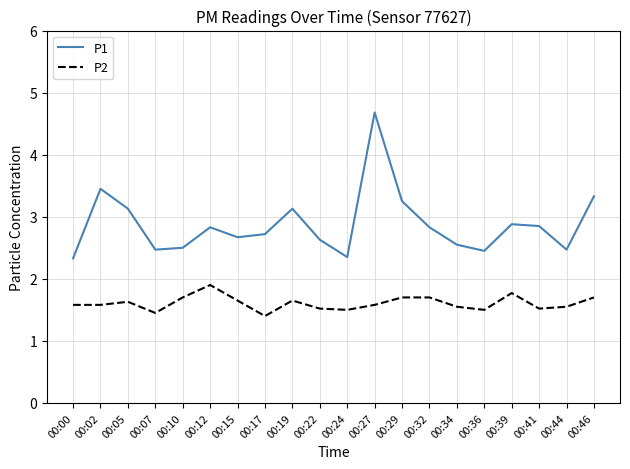

True or false: P1 and P2 intersect in this chart.

False